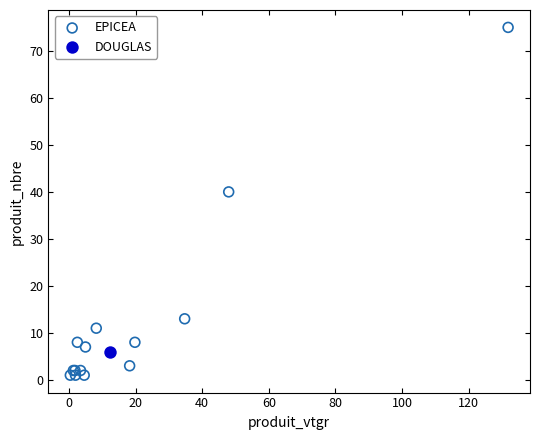

What are all the series names shown in the legend?

EPICEA, DOUGLAS